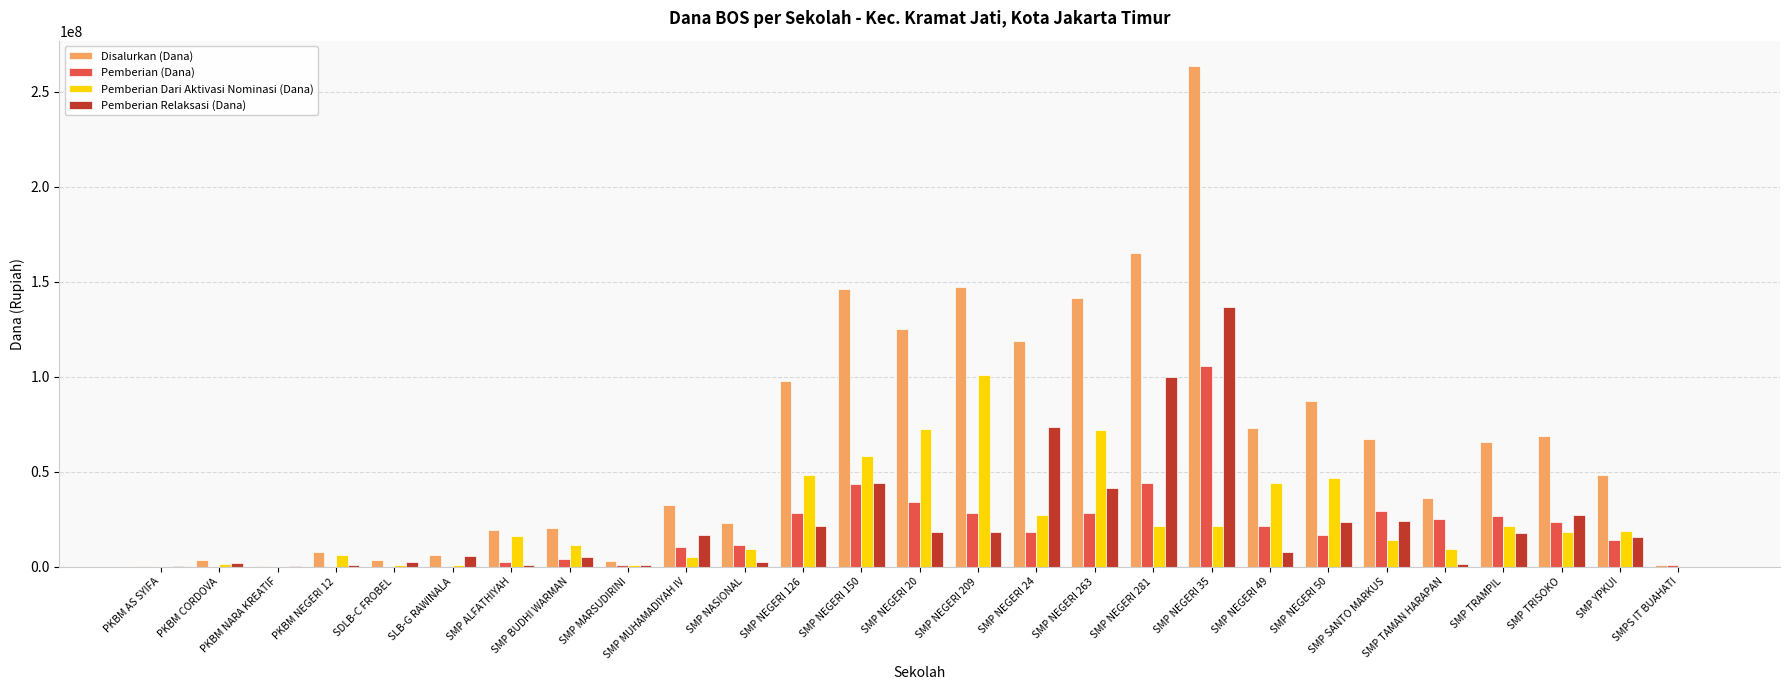

At which category is the sum across all series the highest?

SMP NEGERI 35